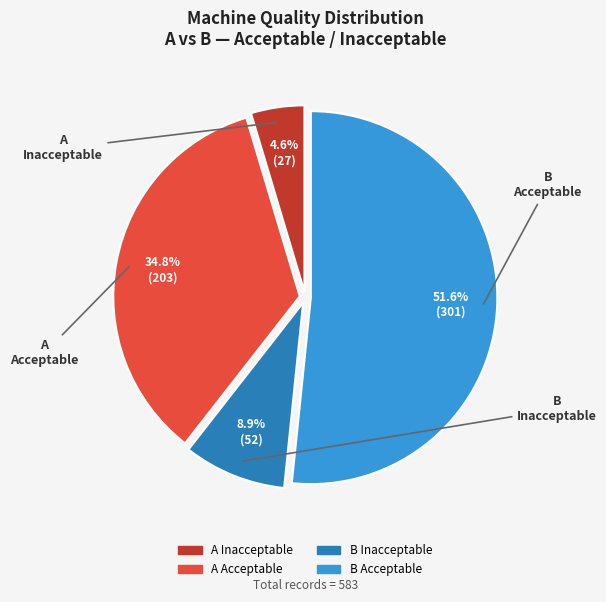

How many segments does this pie chart have?

4